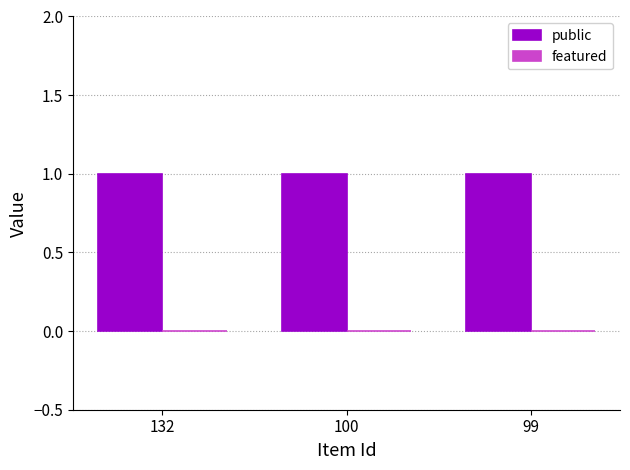

Rank the series at 100 from lowest to highest value.

featured, public